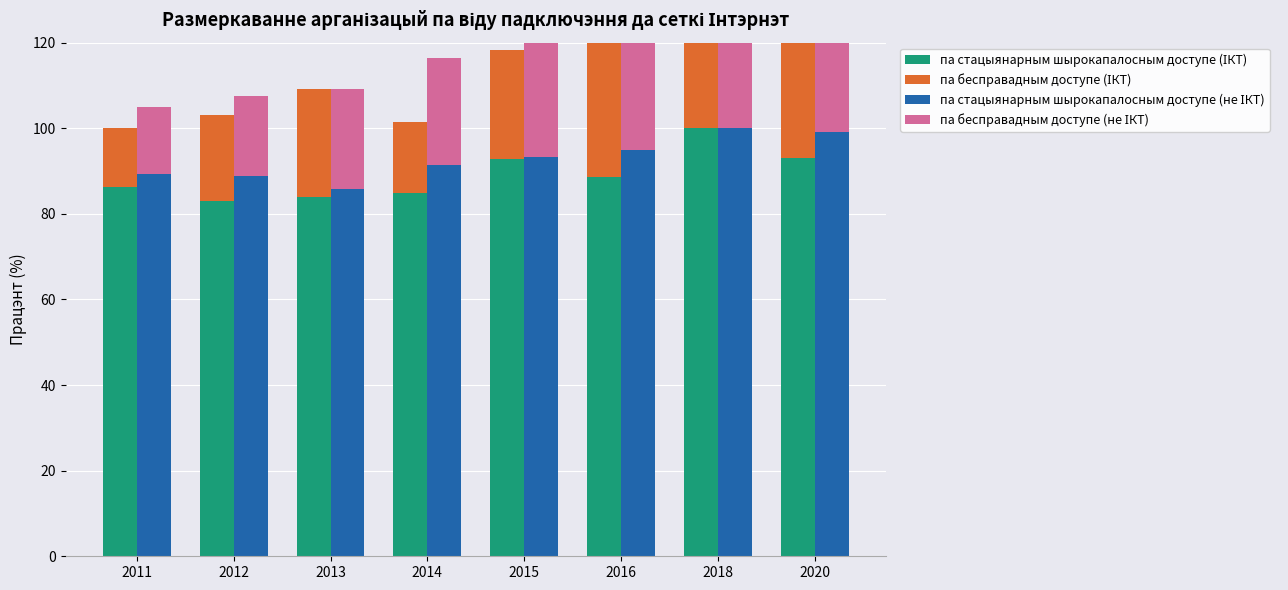

What is the smallest value displayed?

13.8